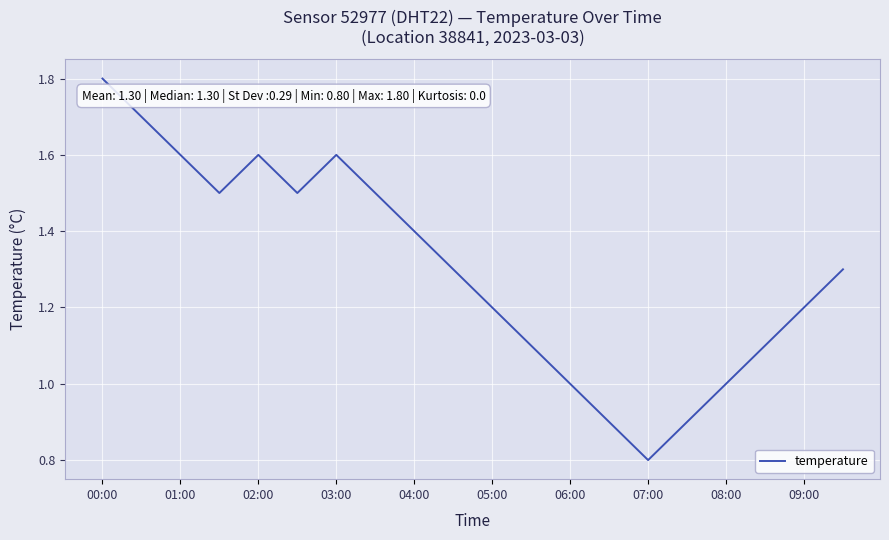

What is the difference between the maximum and minimum values?

1.0